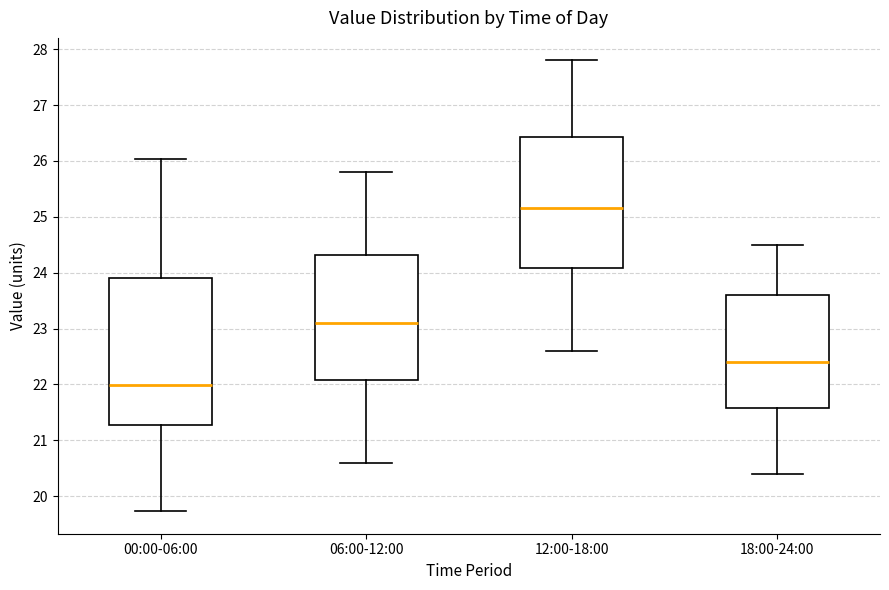

Where does the median line of the box for 06:00-12:00 sit on the y-axis? The values are not printed on the chart, so give them approximately, as read against the axis.

23.1